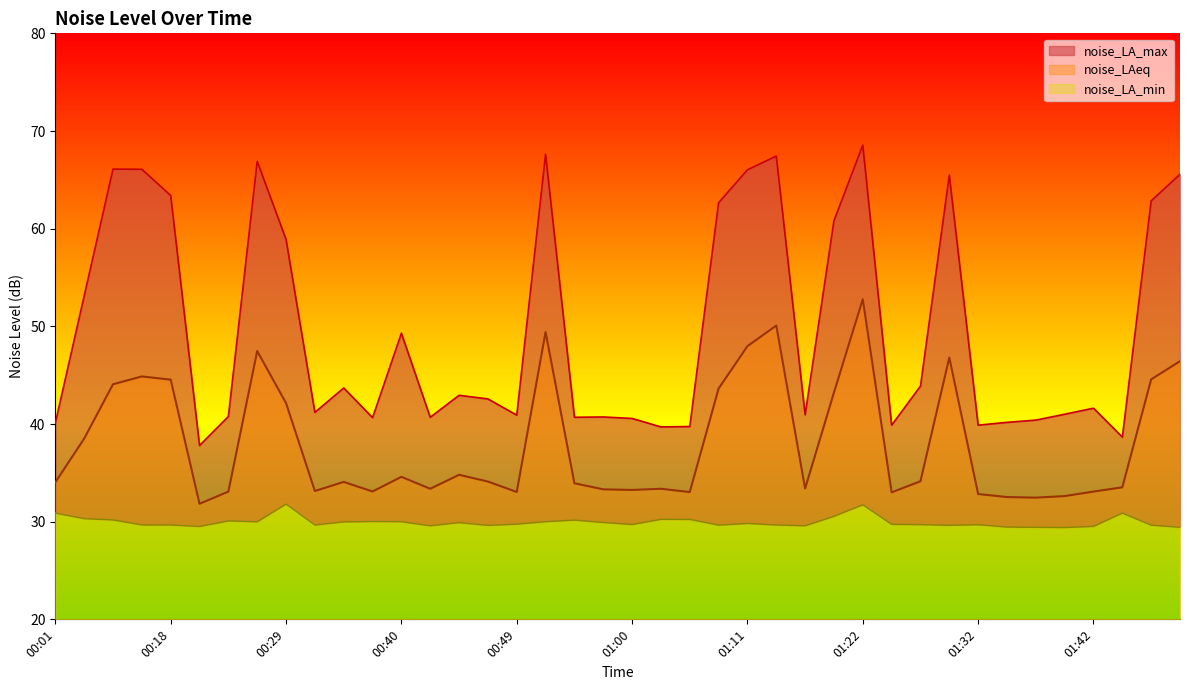

Which has a higher value, 01:22 or 01:14?

01:22